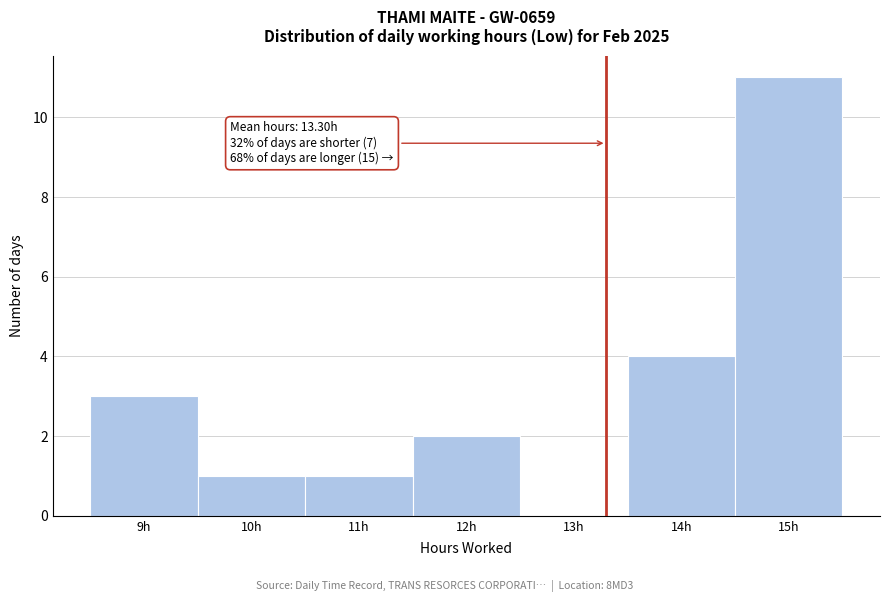

Over which range of the x-axis is the bar tallest?

14.5 to 15.5